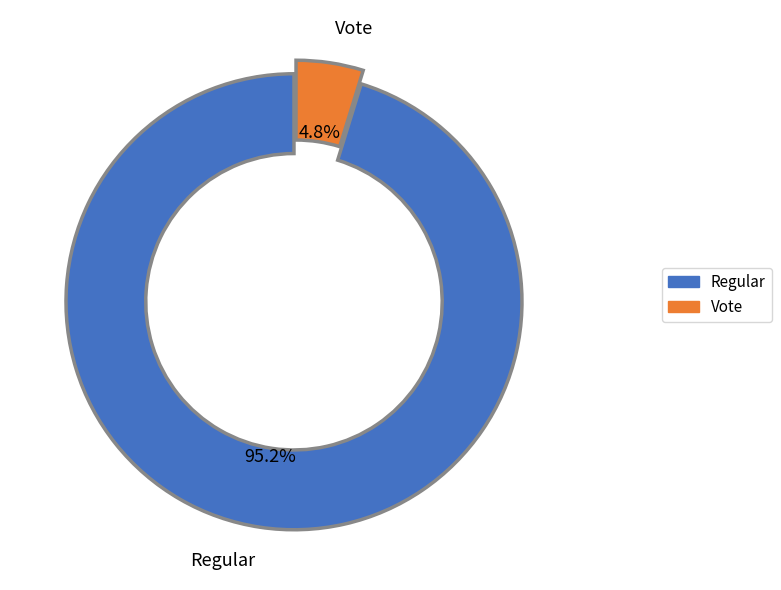

Rank the categories by value from highest to lowest.

Regular, Vote